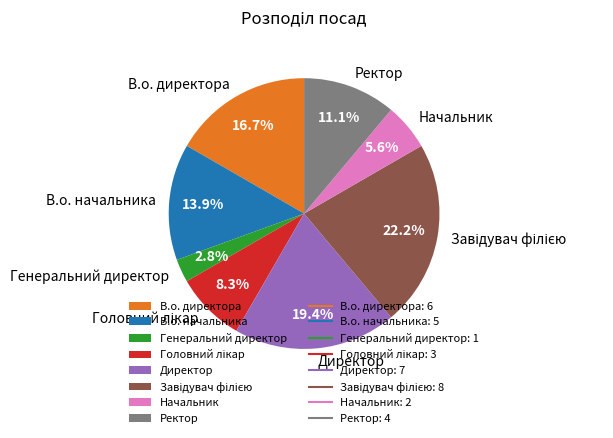

How many slices are in this pie chart?

8